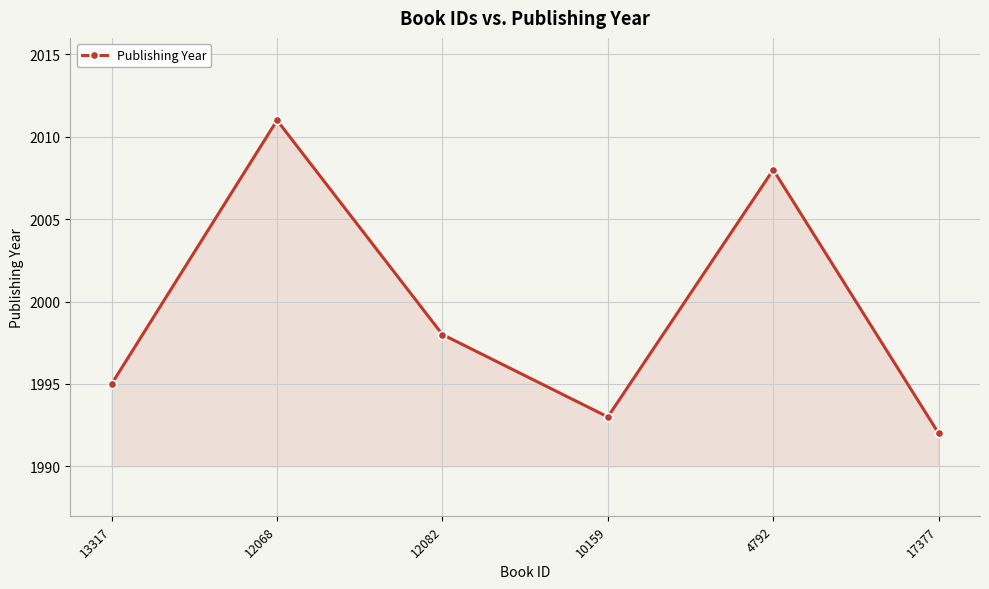

What is the minimum value shown in the chart?

1992